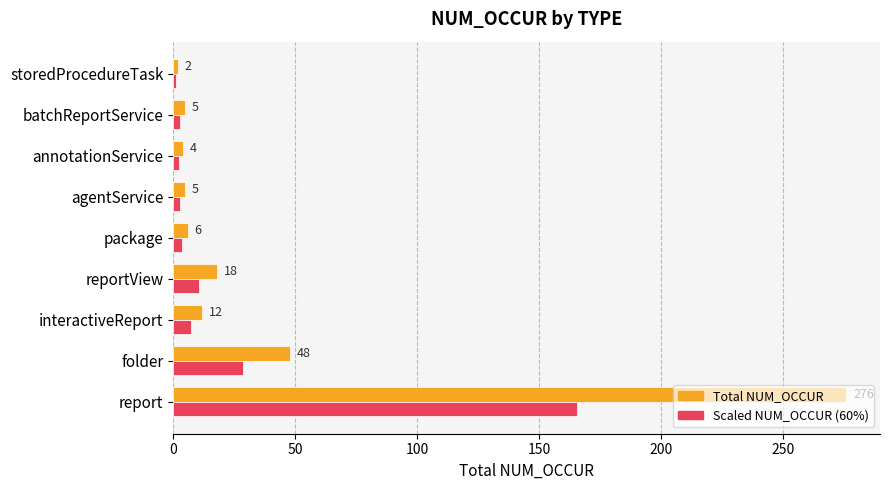

What is the maximum value shown in the chart?

276.0